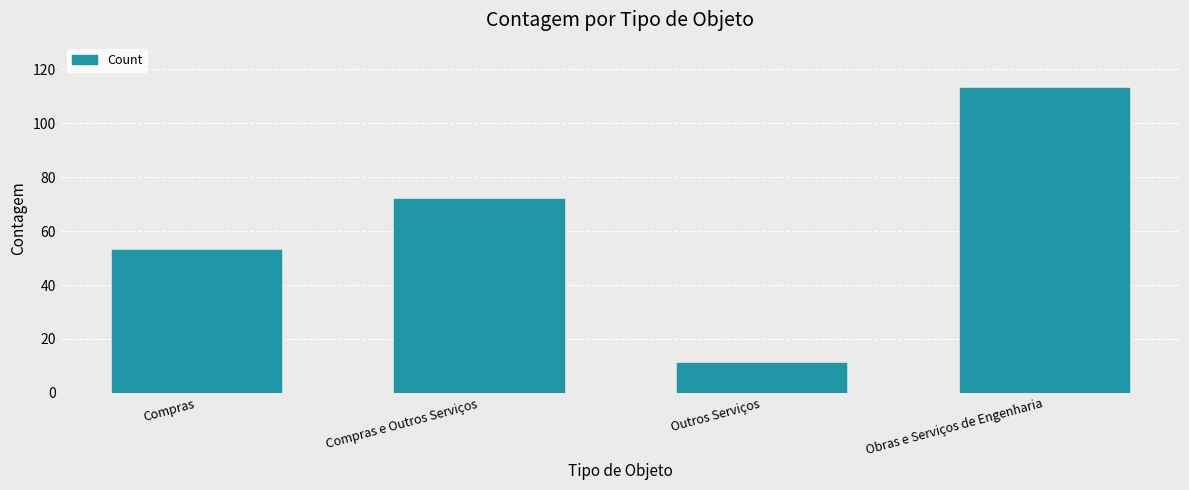

How many bars are there in total?

4